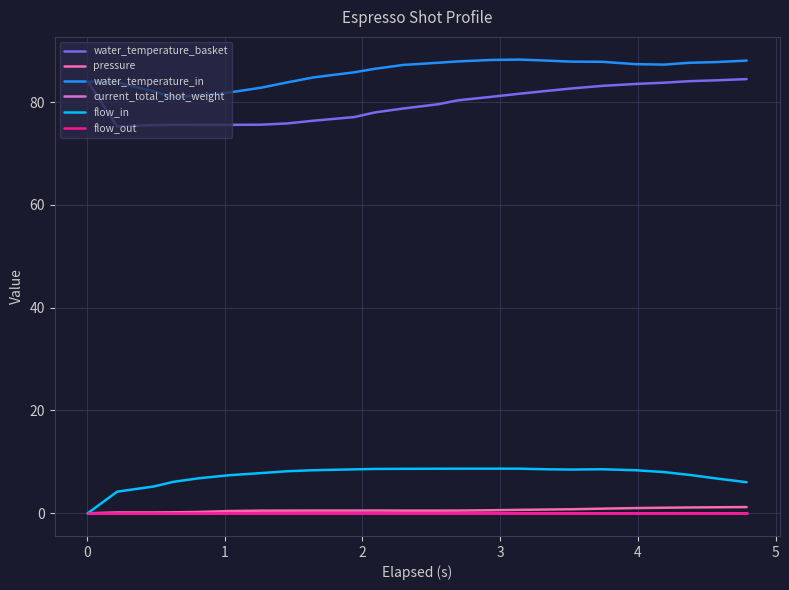

Does the chart display data point markers on the line(s)?

No